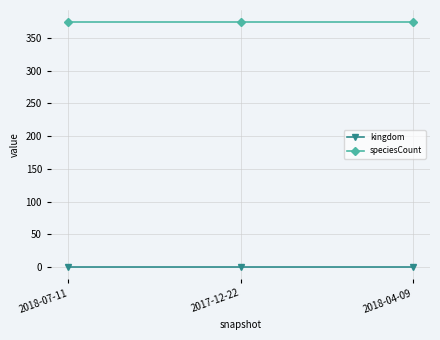

How many distinct data groups are displayed?

2